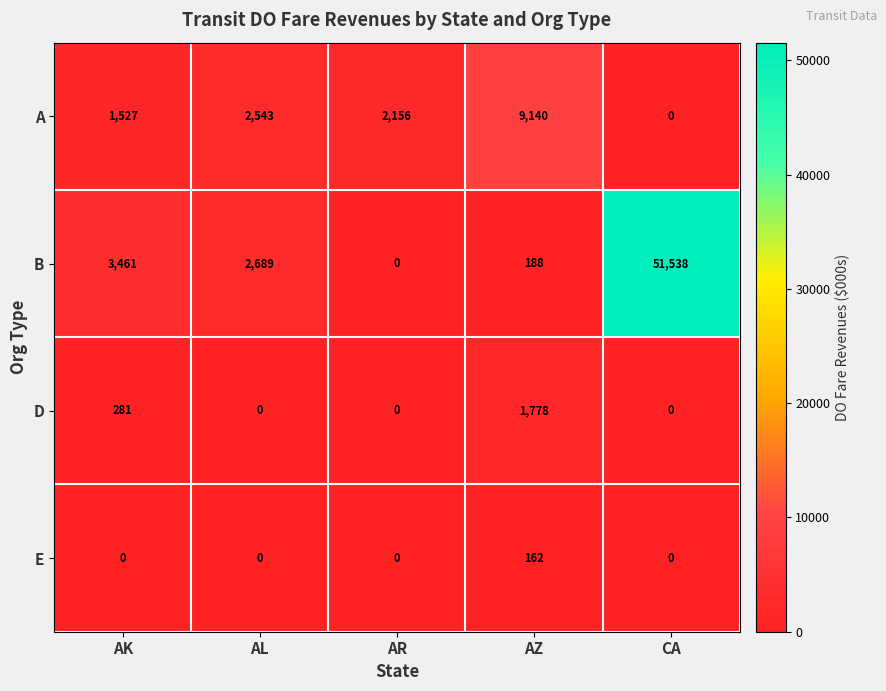

What is the total value across all series at AK?

5269